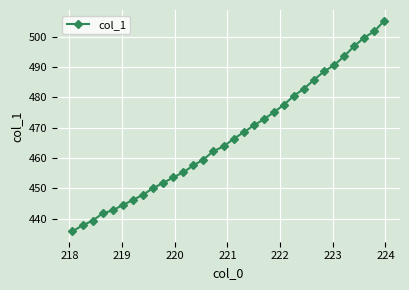

What is the average value?

467.1